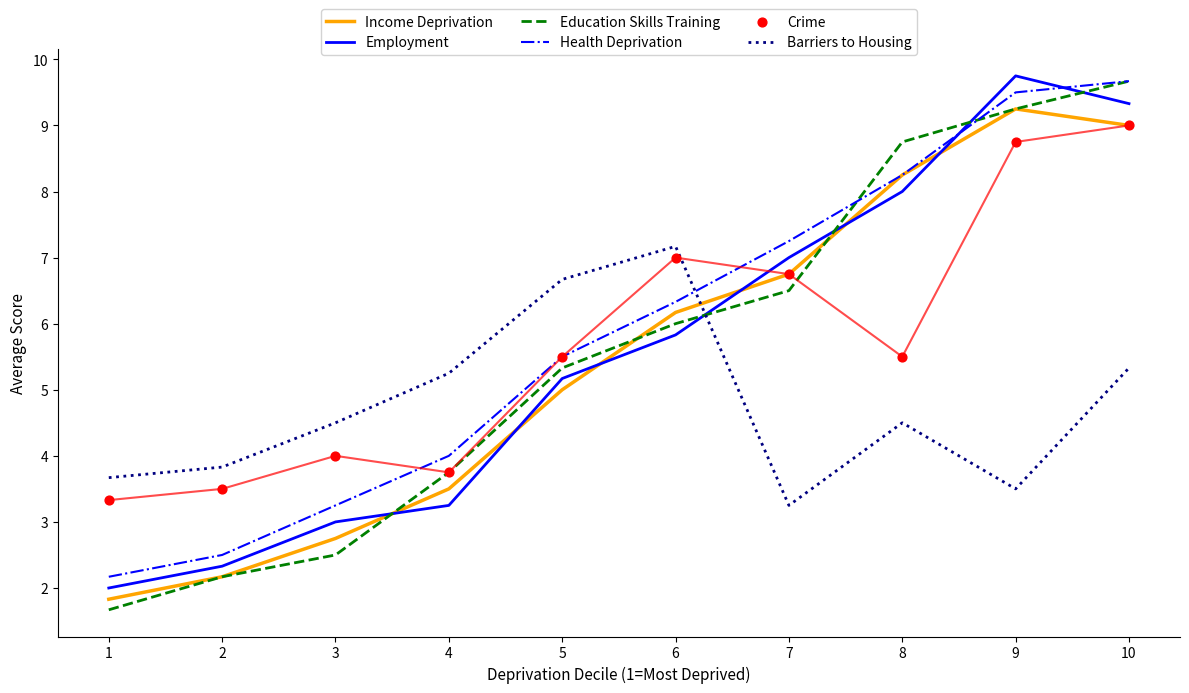

What are all the series names shown in the legend?

Income Deprivation, Employment, Education Skills Training, Health Deprivation, Barriers to Housing, Crime